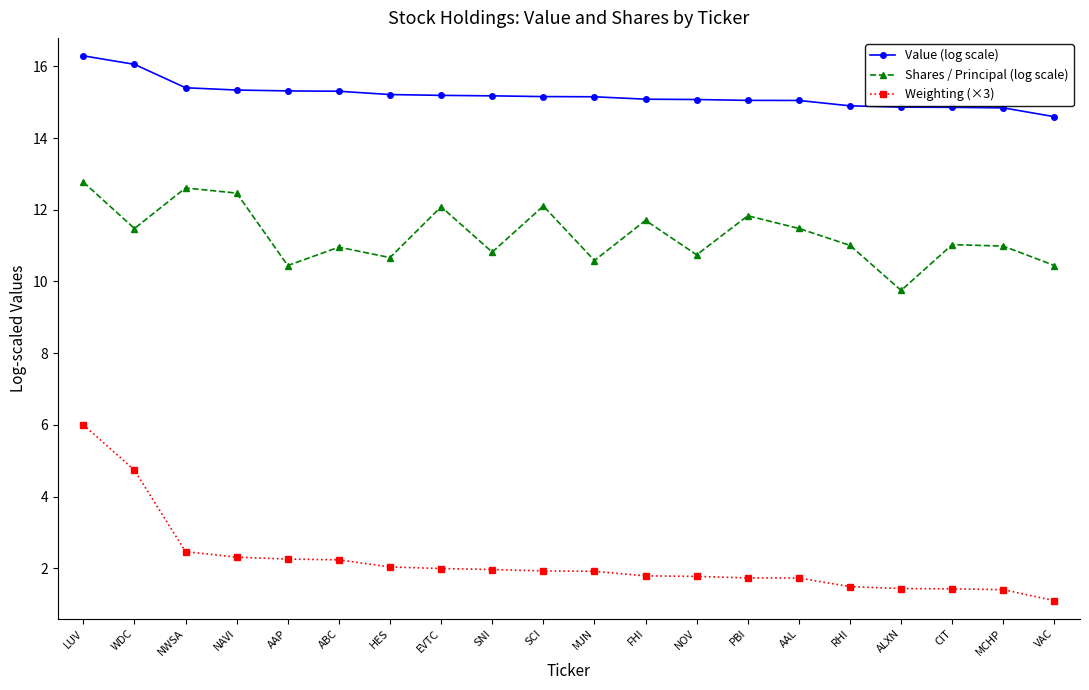

True or false: Shares / Principal (log scale) and Weighting (×3) intersect in this chart.

False